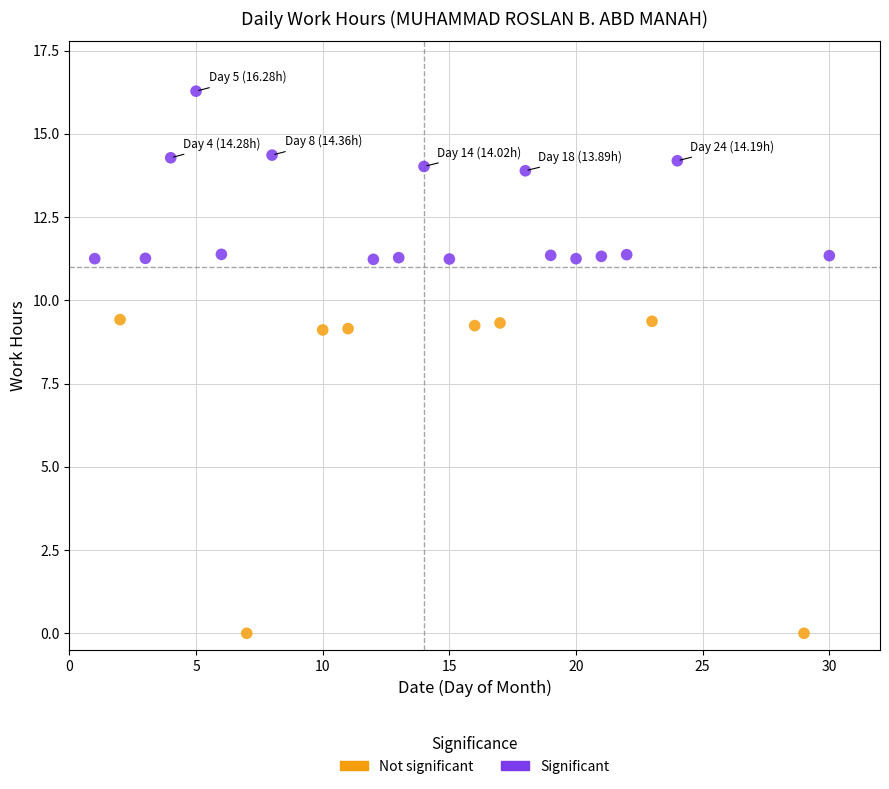

Which series contains the highest Y value?

Significant